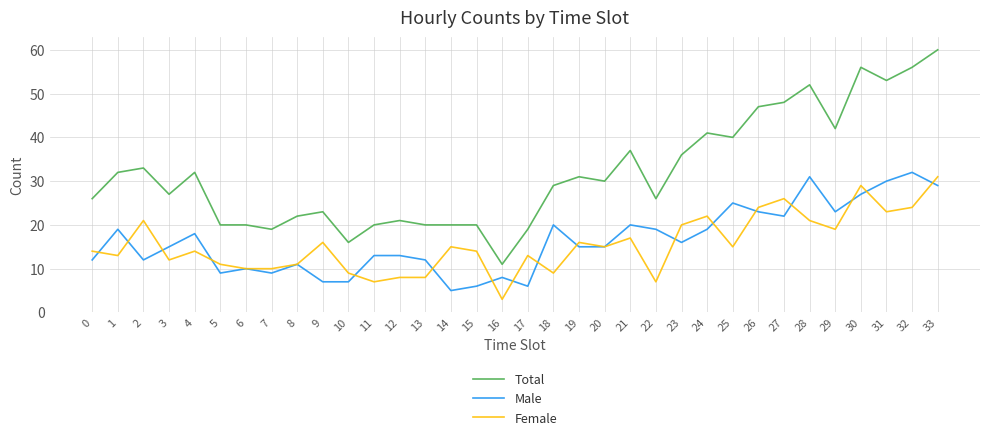

Reading left to right, extract all data points from this chart.

Total: 0=26	1=32	2=33	3=27	4=32	5=20	6=20	7=19	8=22	9=23	10=16	11=20	12=21	13=20	14=20	15=20	16=11	17=19	18=29	19=31	20=30	21=37	22=26	23=36	24=41	25=40	26=47	27=48	28=52	29=42	30=56	31=53	32=56	33=60
Male: 0=12	1=19	2=12	3=15	4=18	5=9	6=10	7=9	8=11	9=7	10=7	11=13	12=13	13=12	14=5	15=6	16=8	17=6	18=20	19=15	20=15	21=20	22=19	23=16	24=19	25=25	26=23	27=22	28=31	29=23	30=27	31=30	32=32	33=29
Female: 0=14	1=13	2=21	3=12	4=14	5=11	6=10	7=10	8=11	9=16	10=9	11=7	12=8	13=8	14=15	15=14	16=3	17=13	18=9	19=16	20=15	21=17	22=7	23=20	24=22	25=15	26=24	27=26	28=21	29=19	30=29	31=23	32=24	33=31